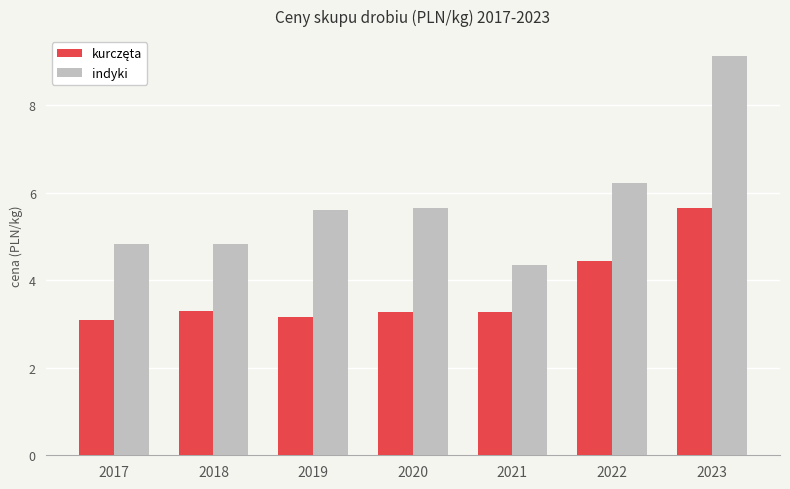

What is the total value across all series at 2018?

8.2